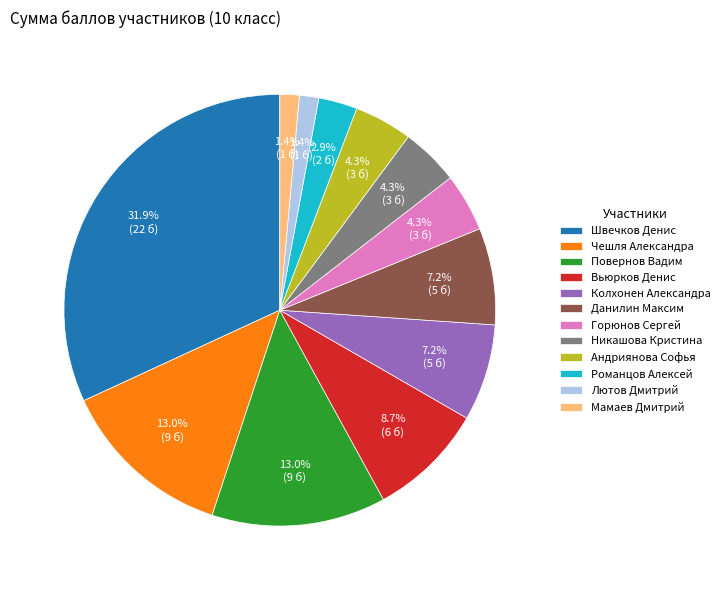

To the nearest percent, what is the combined percentage of Колхонен Александра and Чешля Александра?

20%